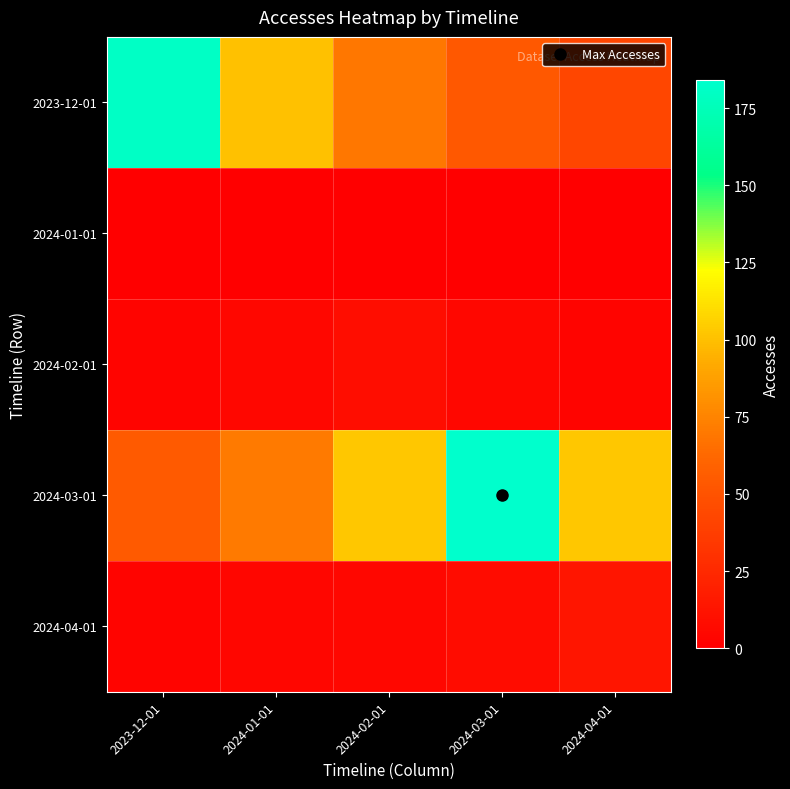

What is the total value across all series at 2024-02-01?

184.8